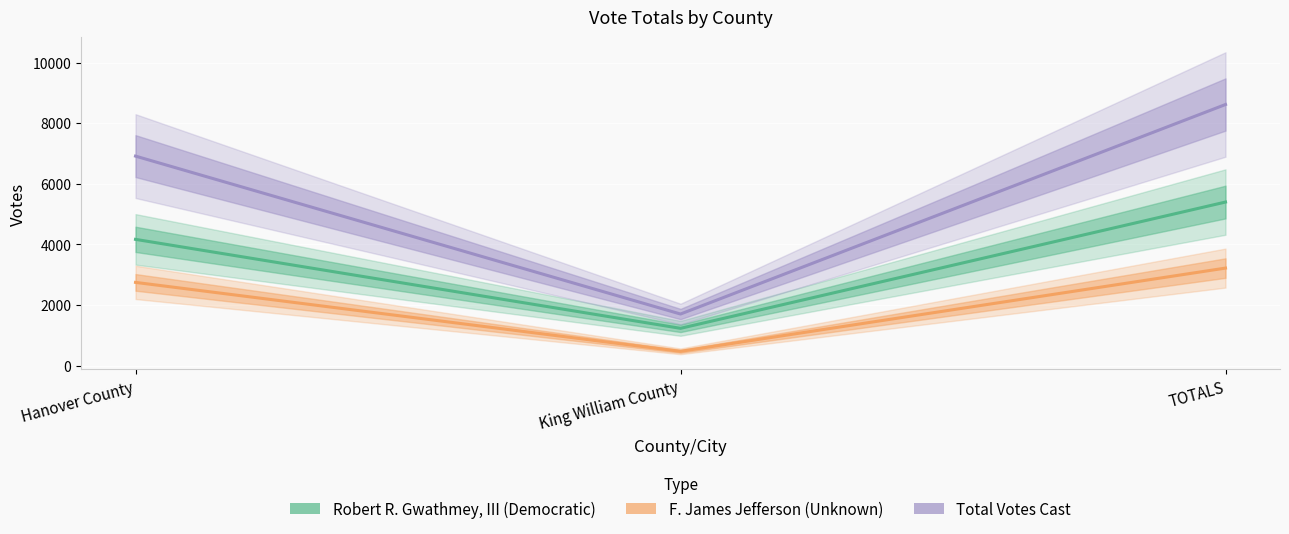

List the series in order of their peak value, lowest first.

F. James Jefferson (Unknown), Robert R. Gwathmey, III (Democratic), Total Votes Cast